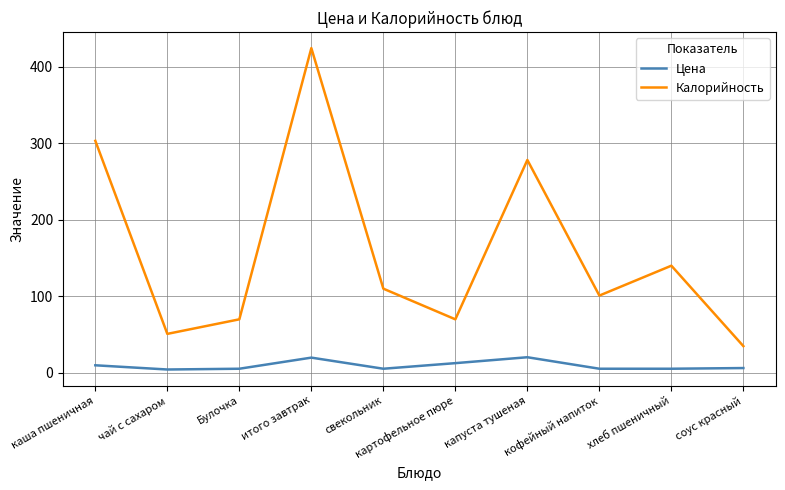

Is it true that Калорийность equals 163.4 at кофейный напиток?

False